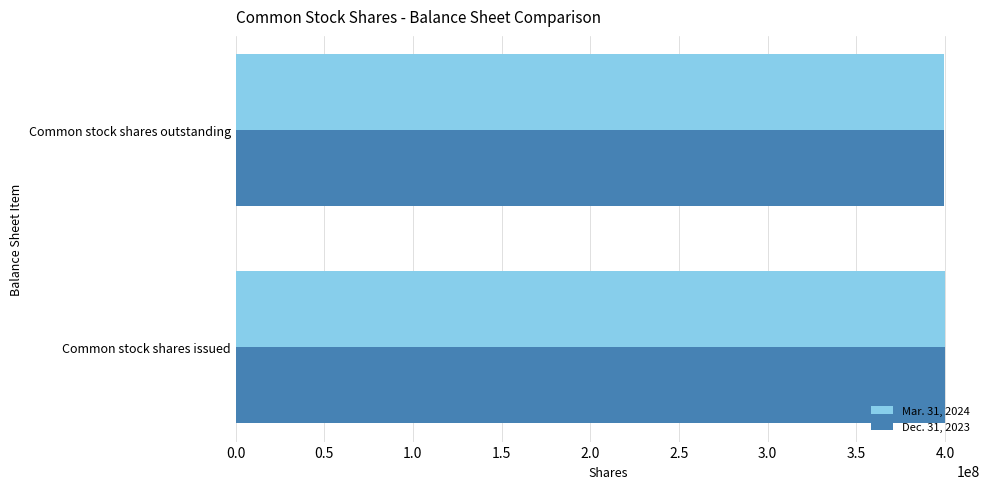

What is the minimum value shown in the chart?

399184128